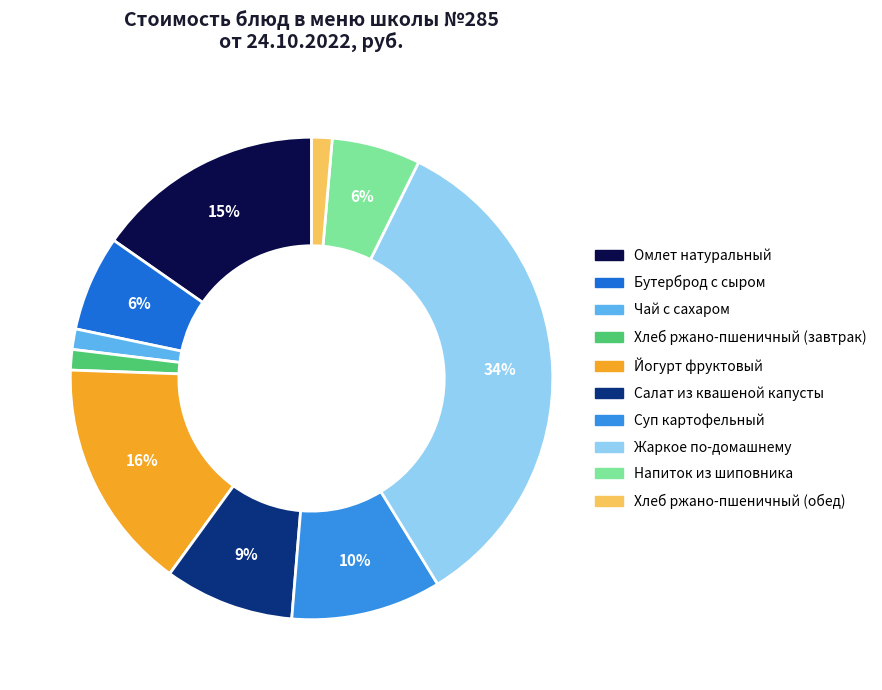

Does any single category account for the majority?

No